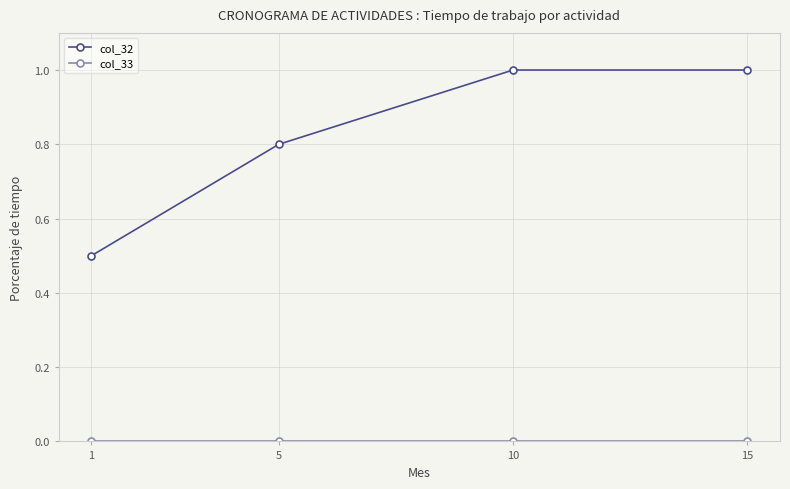

Is it true that col_32 equals 0.5 at 1?

True